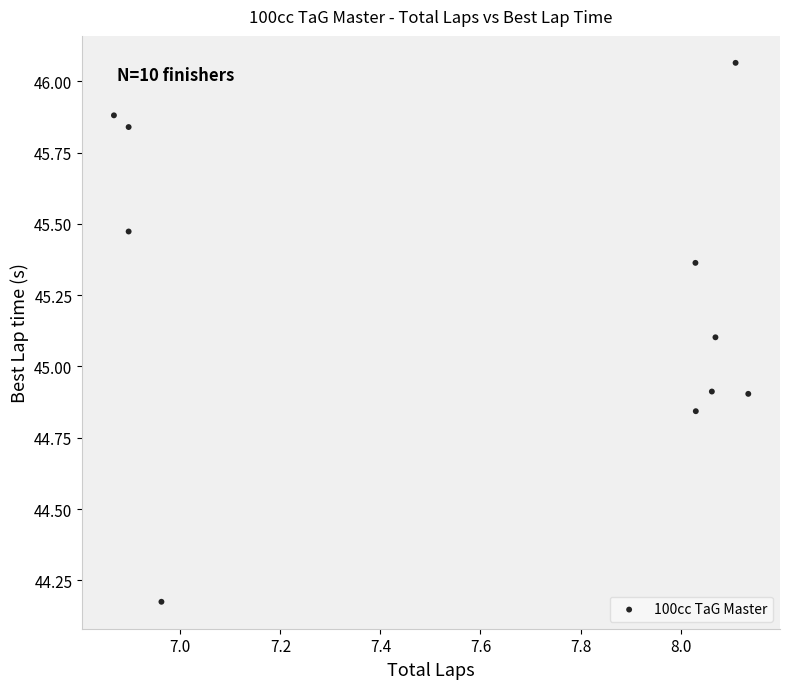

What is the average Y value?

45.3